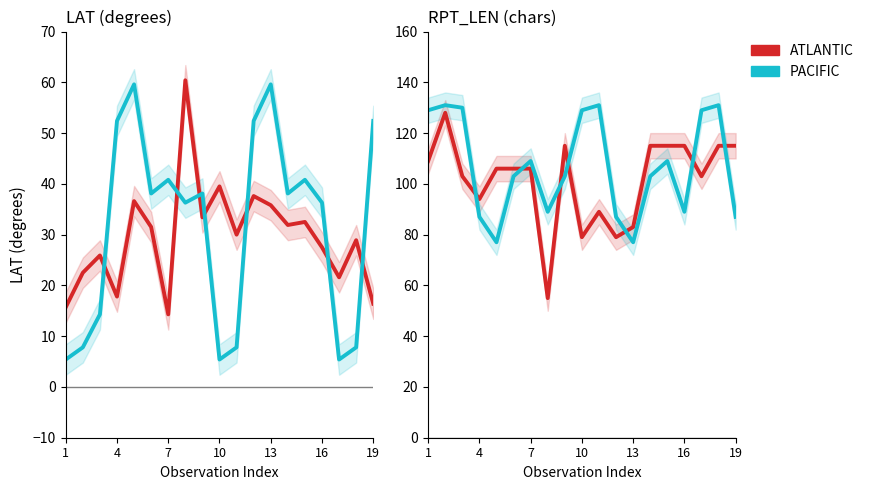

How many interior local peaks does the PACIFIC series have?

5